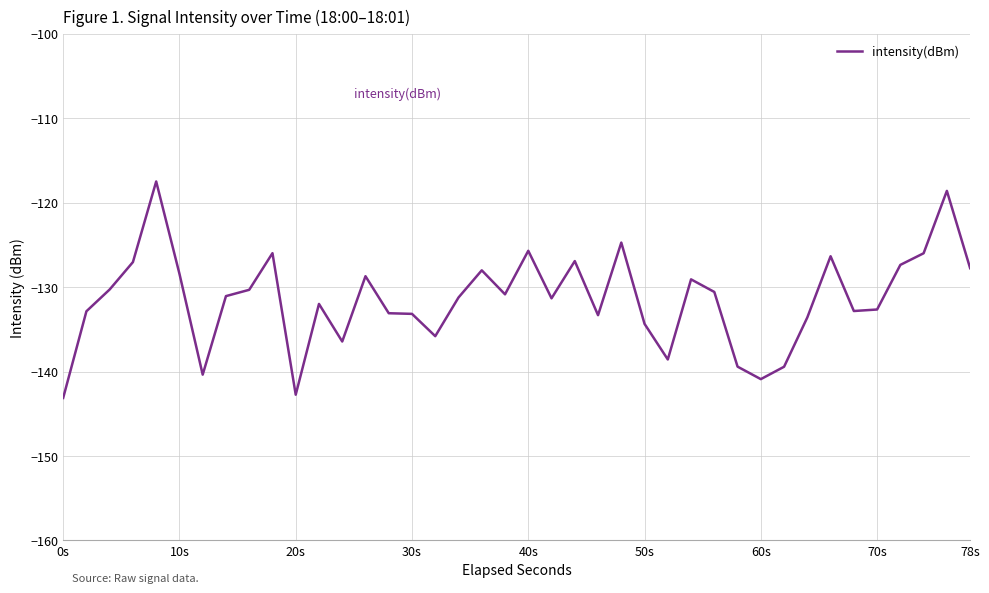

Count the number of categories in the chart.

40